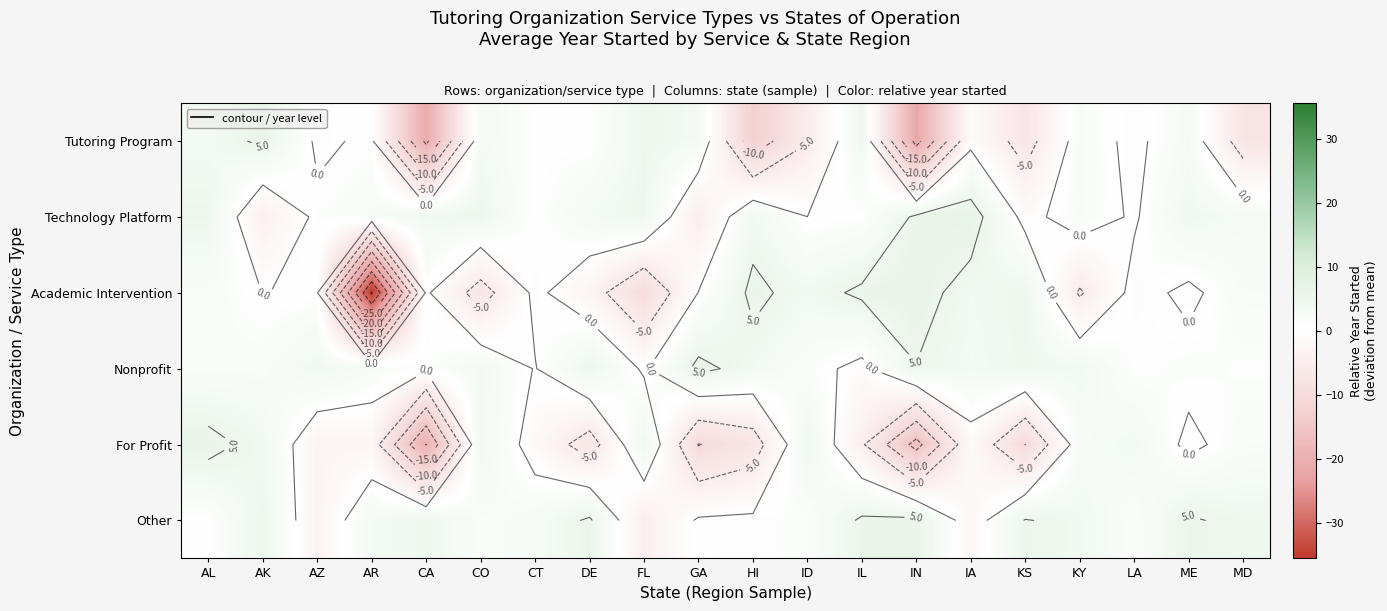

How many values in Tutoring Program are above zero?

11